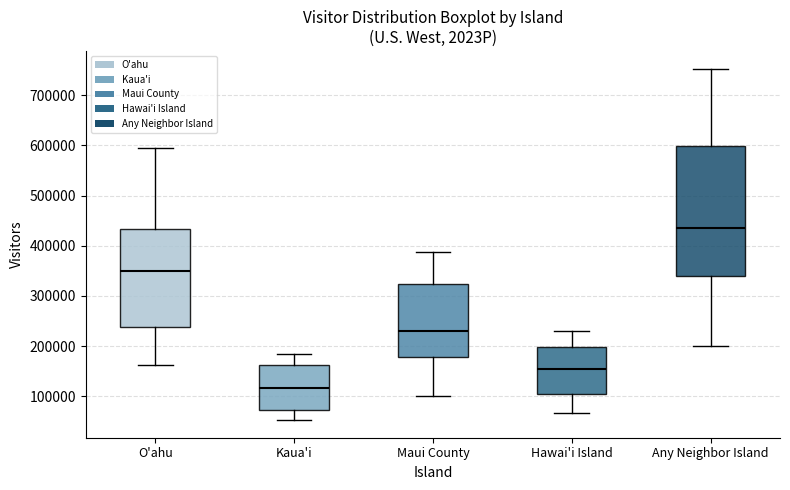

Which box's median line is the highest?

Any Neighbor Island